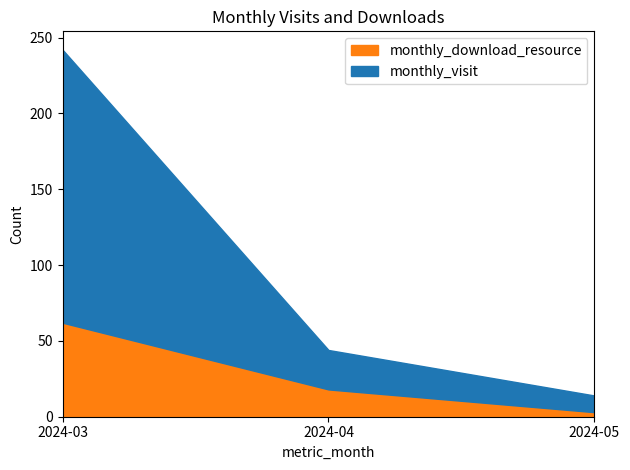

Reading left to right, what are the values for monthly_download_resource?

2024-03=62	2024-04=18	2024-05=3